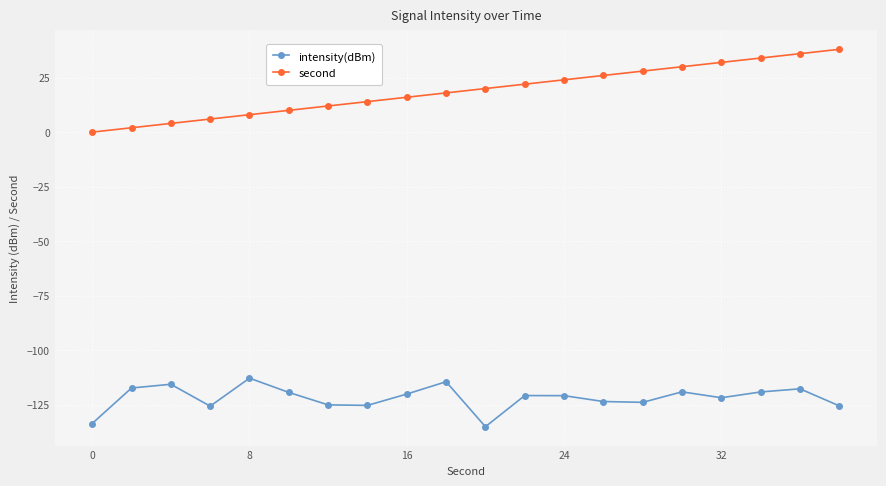

What is the value of the second point at the 13th from the left?

24.0